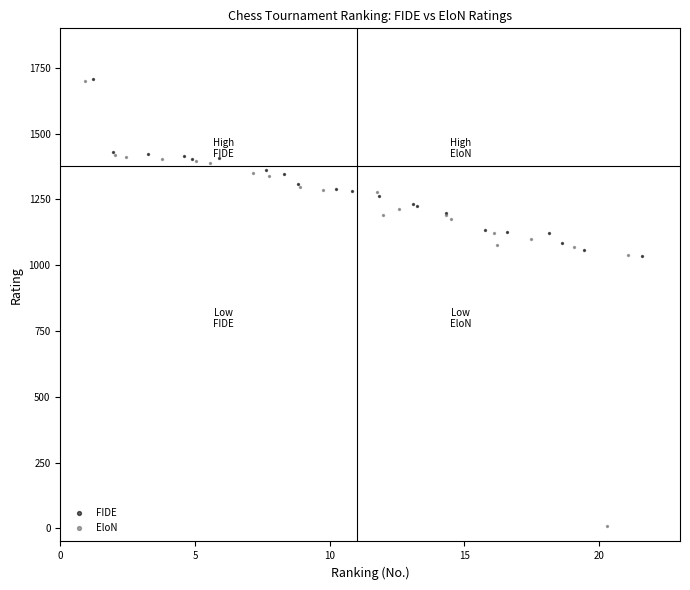

What are all the series names shown in the legend?

FIDE, EloN